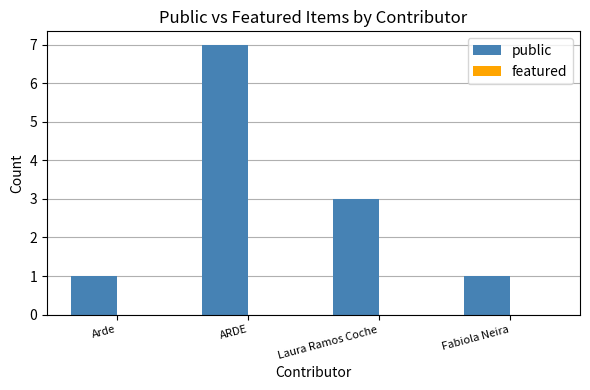

Which label corresponds to the largest value in the chart?

ARDE